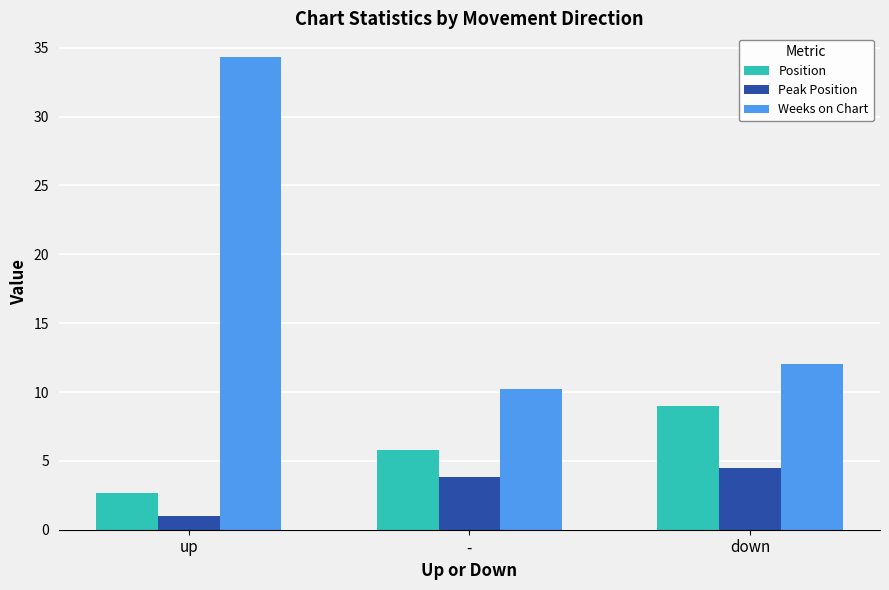

What position from the right is -?

2